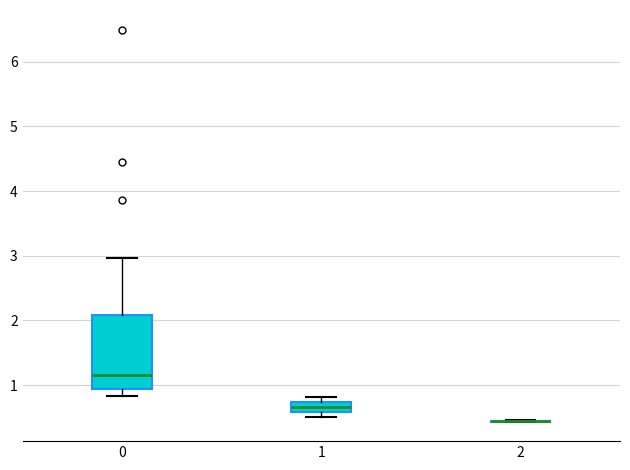

Reading left to right, transcribe this box plot: for each box, give where its median line is, the range the box spans, and where its two whiskers end, as read against the y-axis. The values are not printed on the chart, so give them approximately, as read against the axis.

0: median 1.2, box 0.9 to 2.1, whiskers 0.8 to 3.0
1: median 0.7 (inside the box), box 0.6 to 0.7, whiskers 0.5 to 0.8
2: box collapsed to a line at 0.4, whiskers 0.4 to 0.5